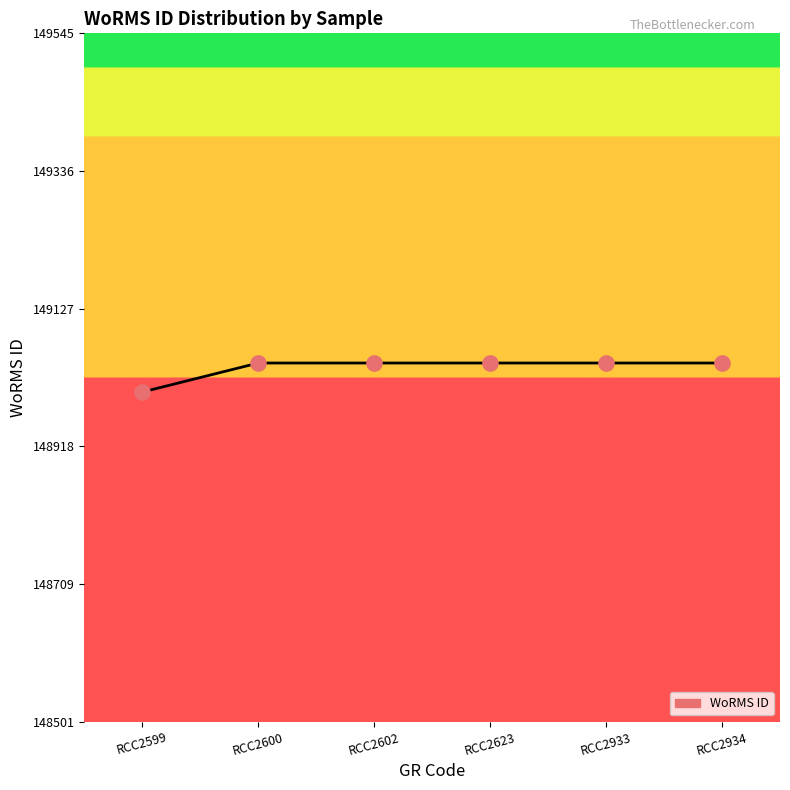

What is the ratio of the value at RCC2933 to the value at RCC2600?

1.0